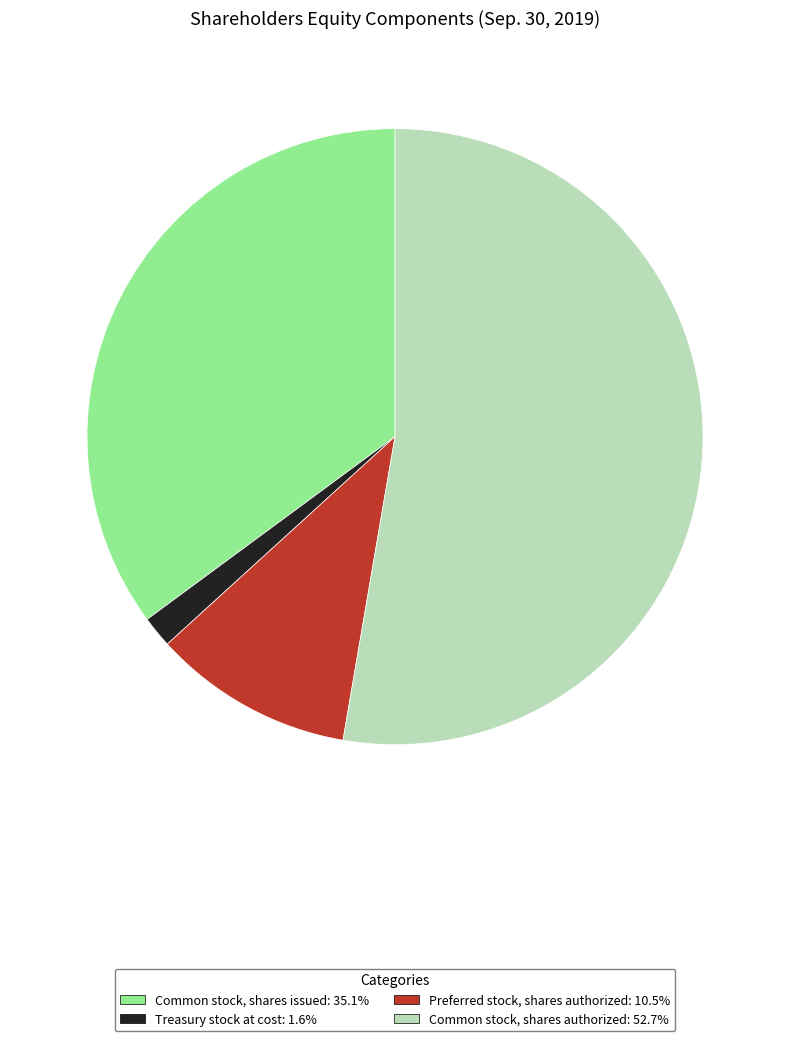

What is the ratio of the value at Common stock, shares issued: 35.1% to the value at Treasury stock at cost: 1.6%?

21.3